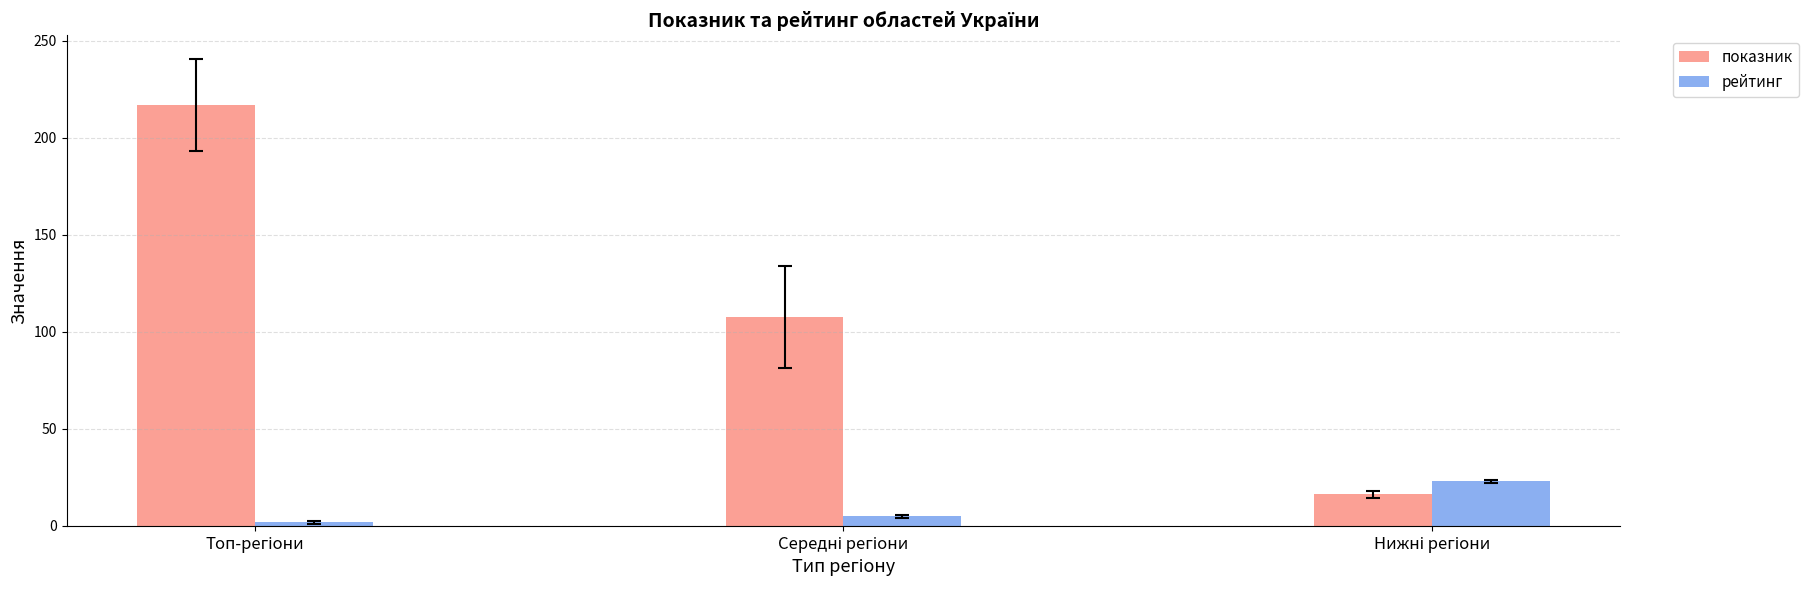

Rank the series by their maximum value, from highest to lowest.

показник, рейтинг